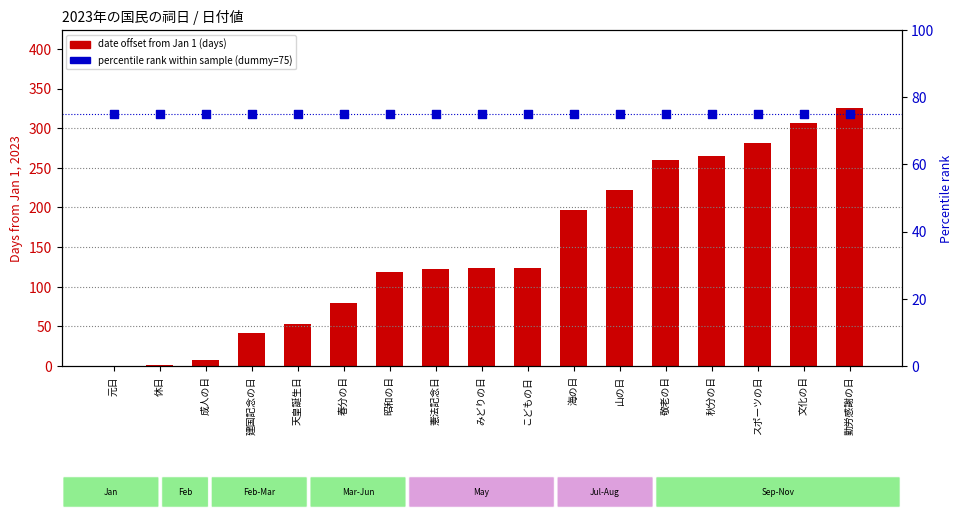

At which category is the sum across all series the highest?

勤労感謝の日